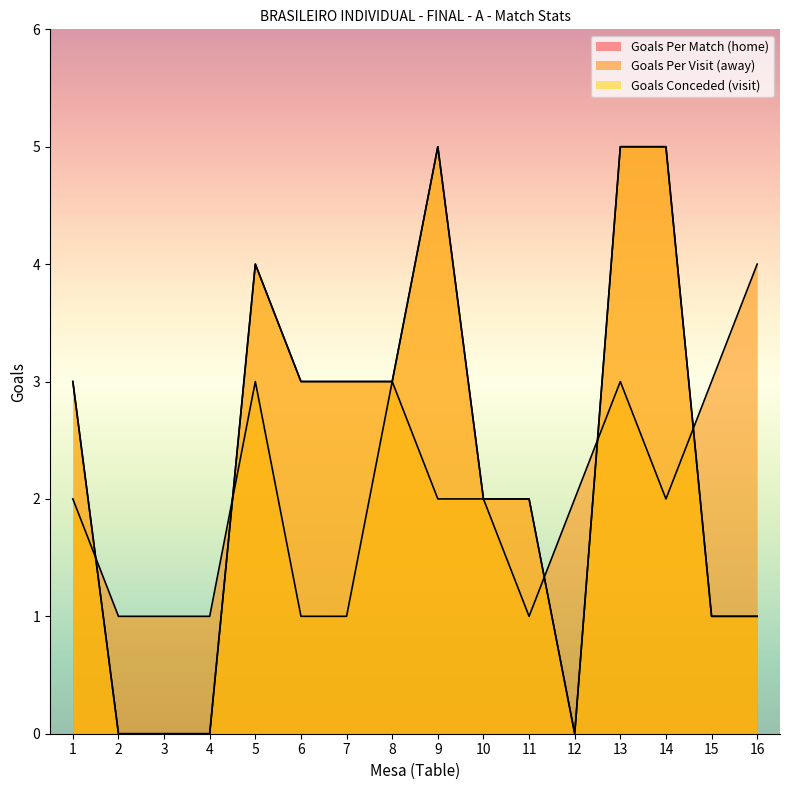

What is the approximate value of GPm at 5?

4